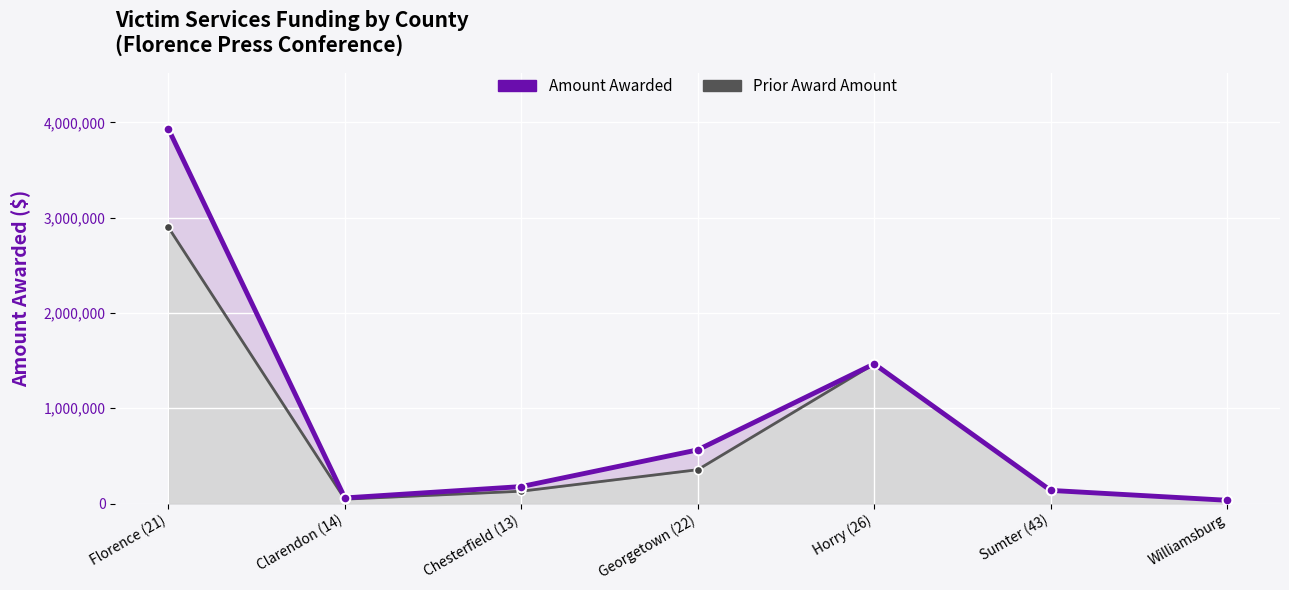

The value of Amount Awarded at Clarendon (14) is 25349. True or false?

False